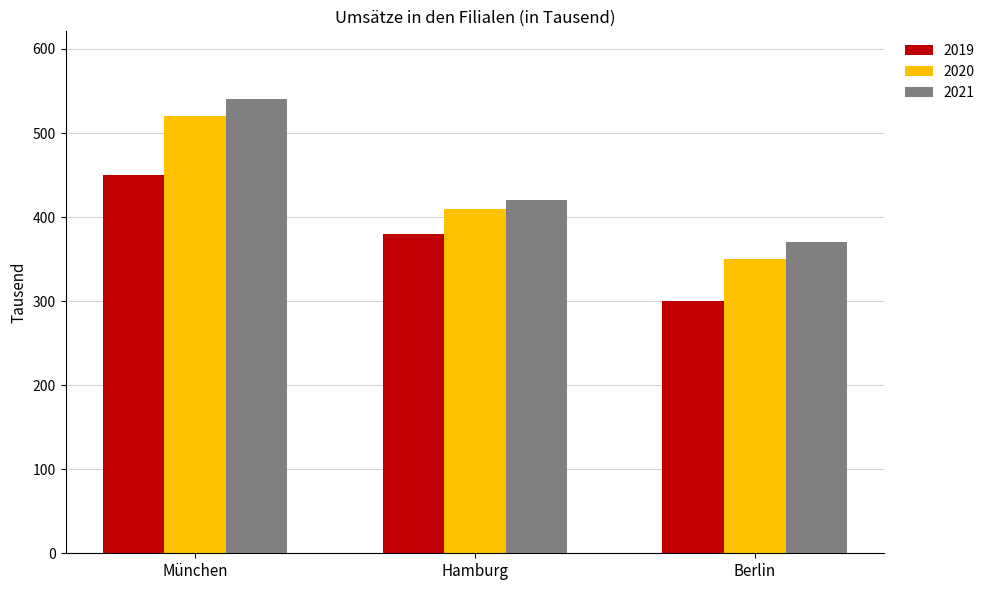

What is the value of the 2019 bar at the 1st from the left?

450